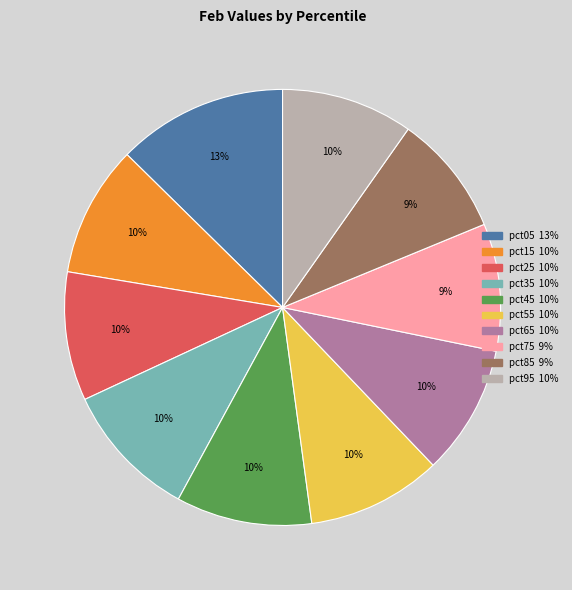

Do pct55 and pct35 together represent more than half of the pie?

No